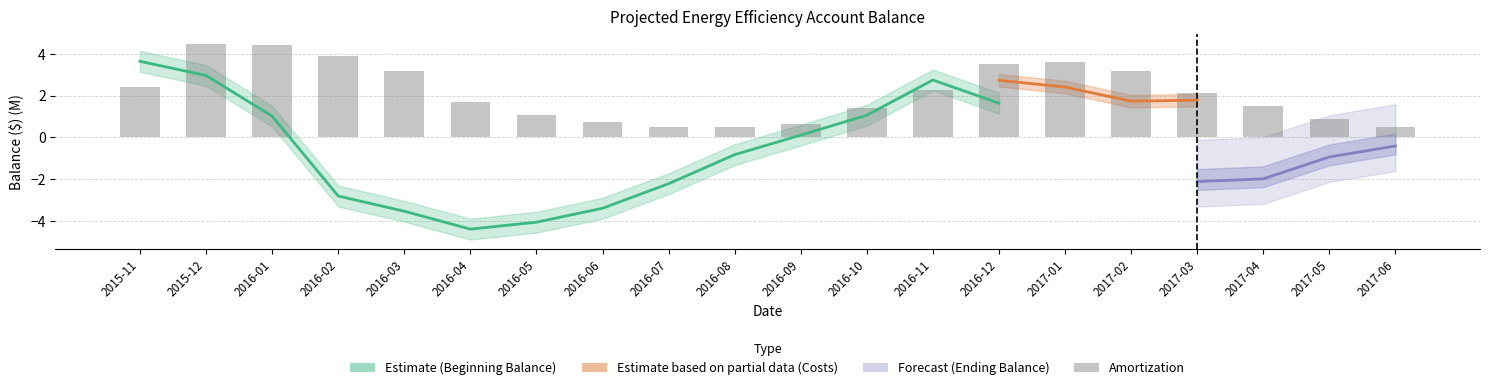

What value does the data have at 2017-03?

2.1